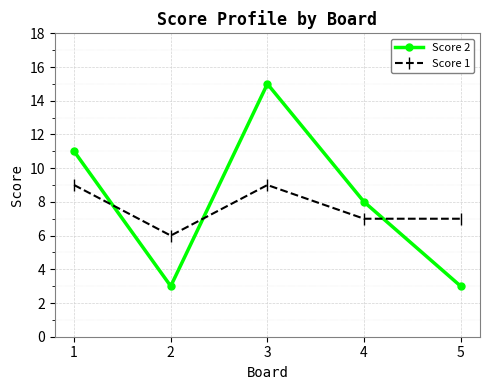

The value of Score 2 at 5 is 5. True or false?

False